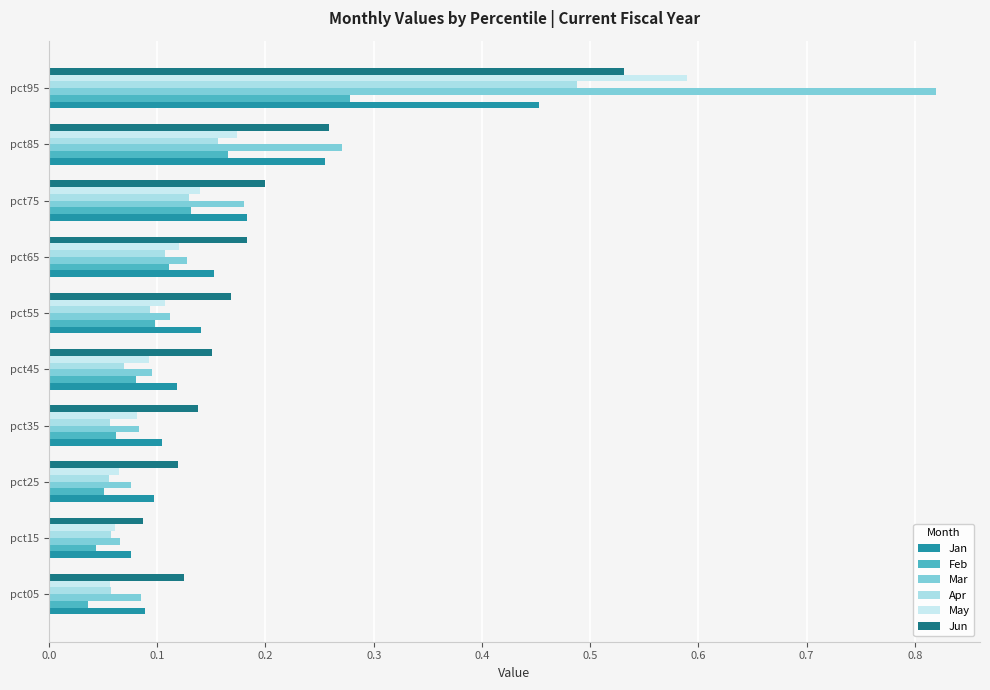

Which series has the largest range (max minus min)?

Mar